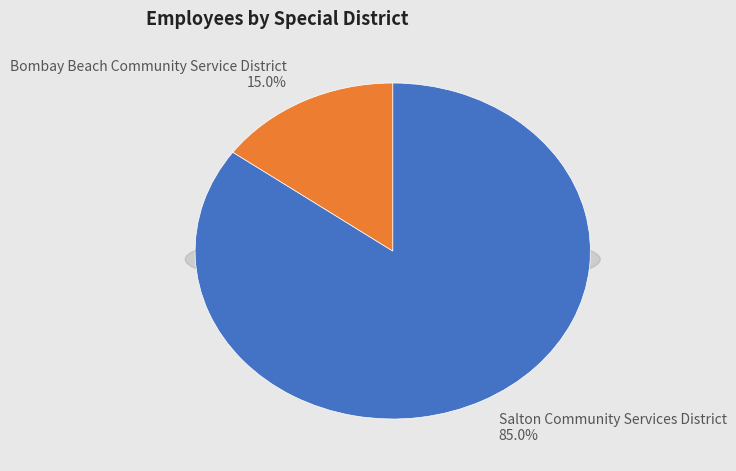

How many slices are in this pie chart?

2